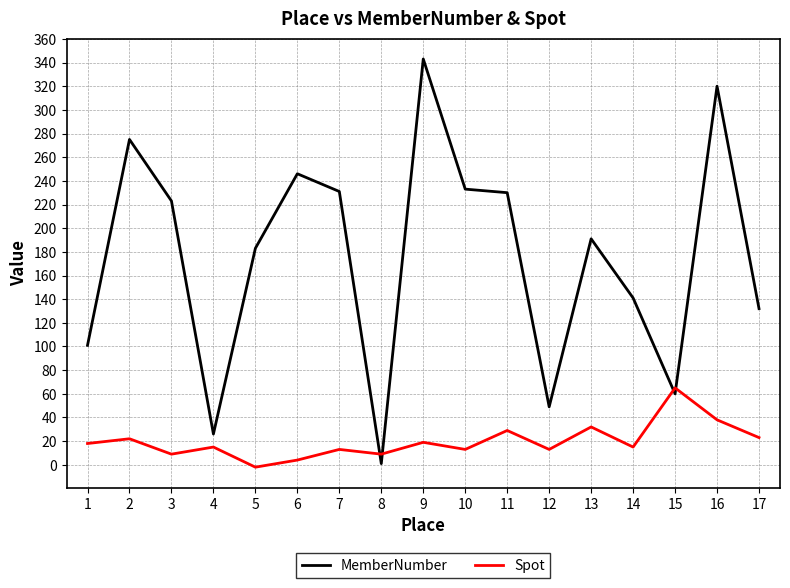

Which series has the largest range (max minus min)?

MemberNumber